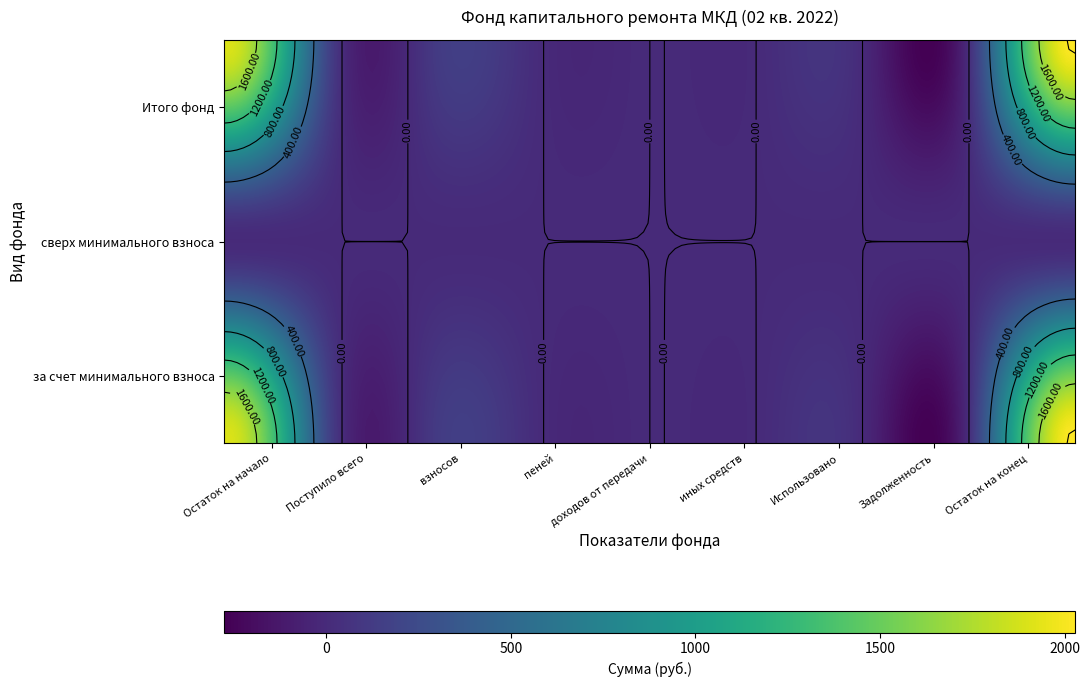

Is it true that Итого фонд equals 648.2 at Остаток на конец?

False